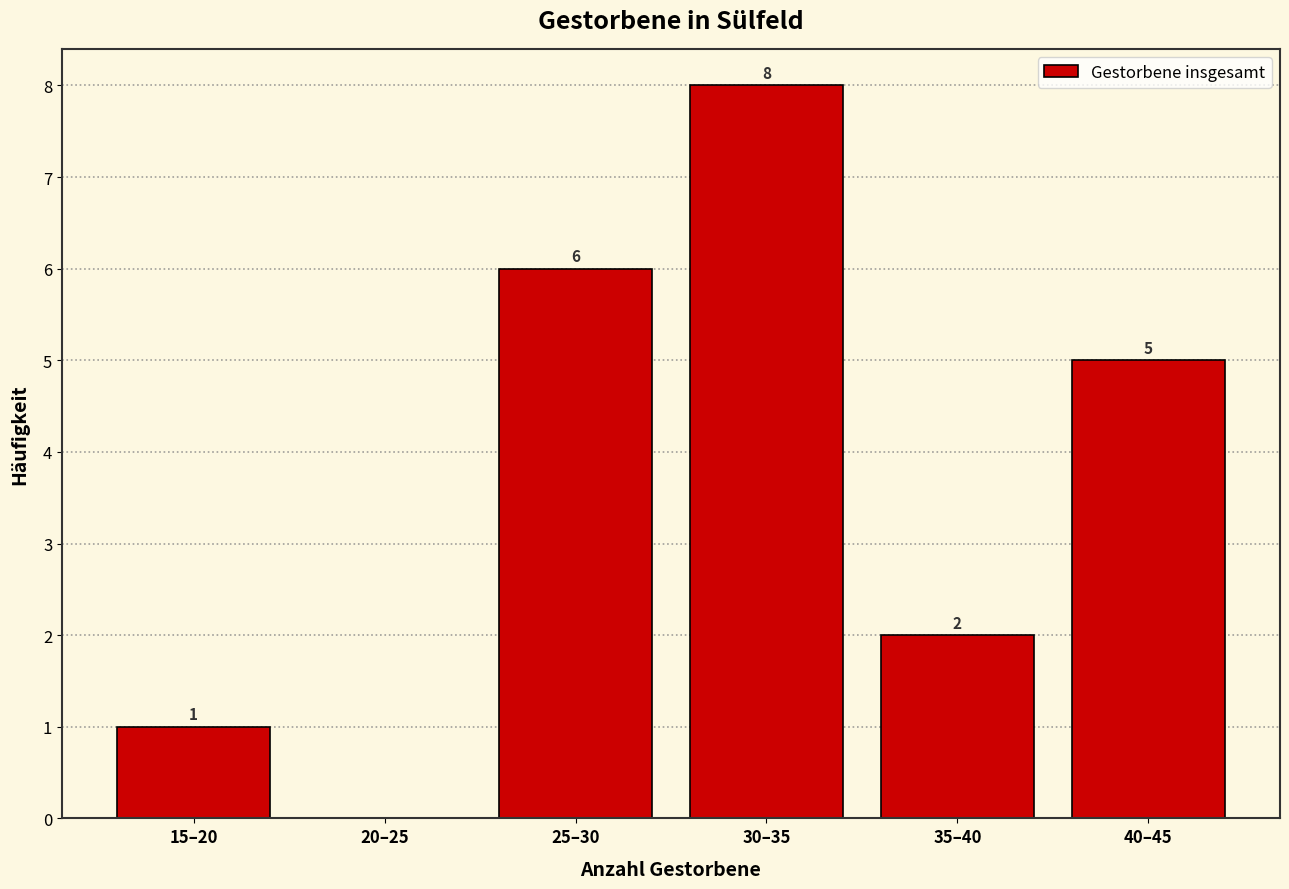

Reading right to left, transcribe all the data shown in this chart.

40–45=5	35–40=2	30–35=8	25–30=6	20–25=0	15–20=1